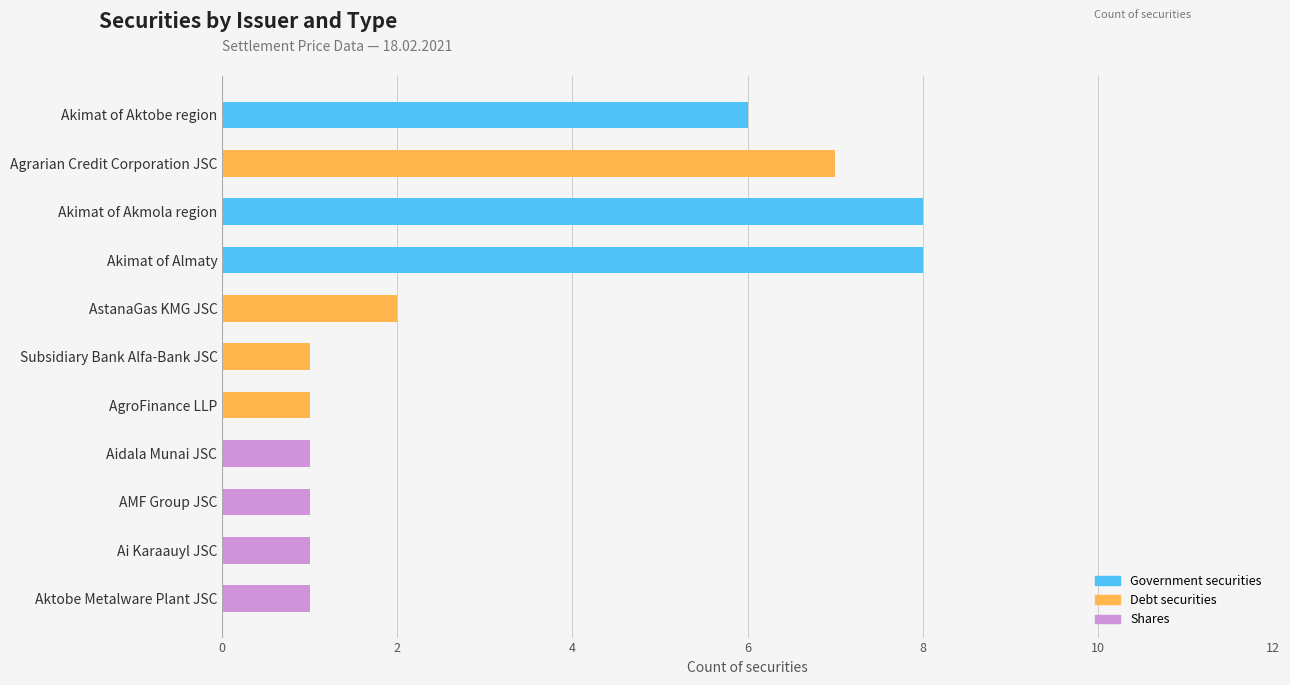

What is the total value across all series at Akimat of Akmola region?

8